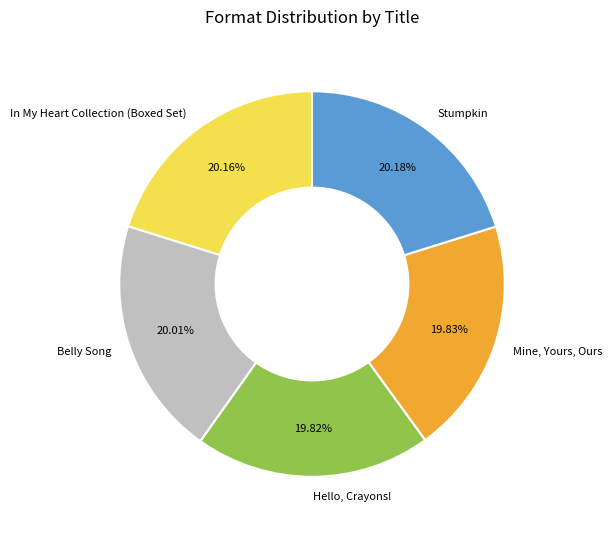

Is it true that Hello, Crayons! is 20% of the pie?

True